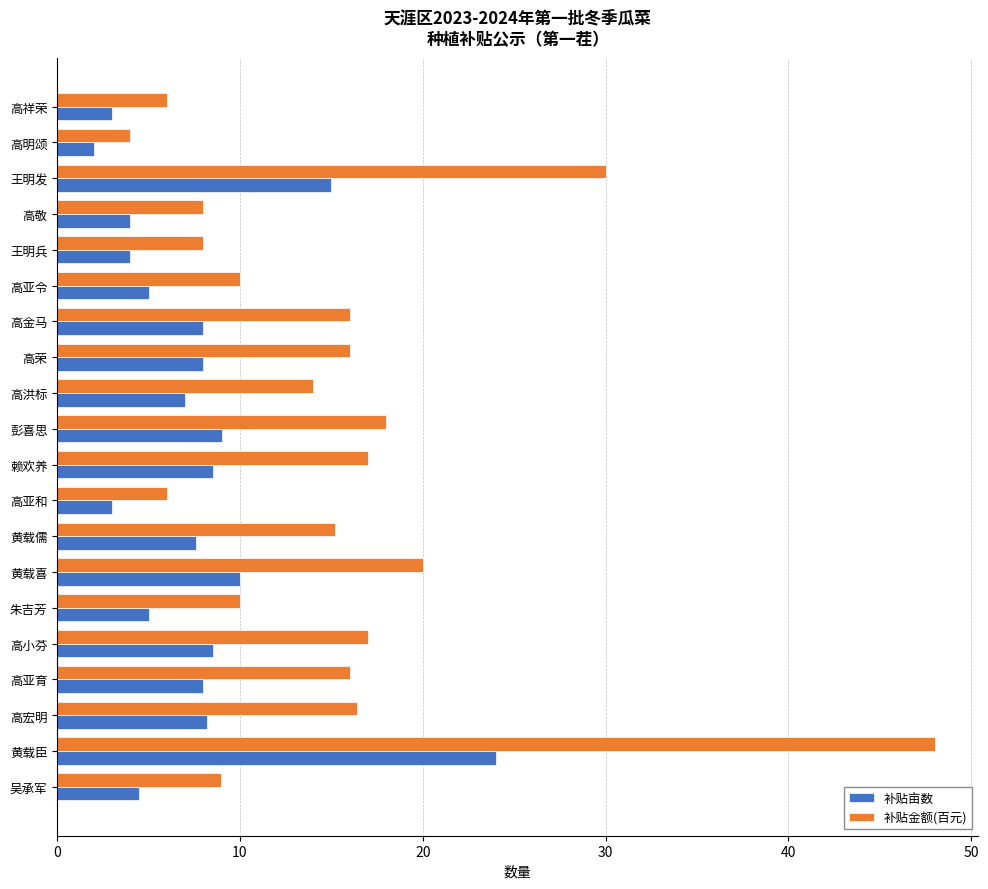

Which series has the largest total across all categories?

补贴金额(百元)